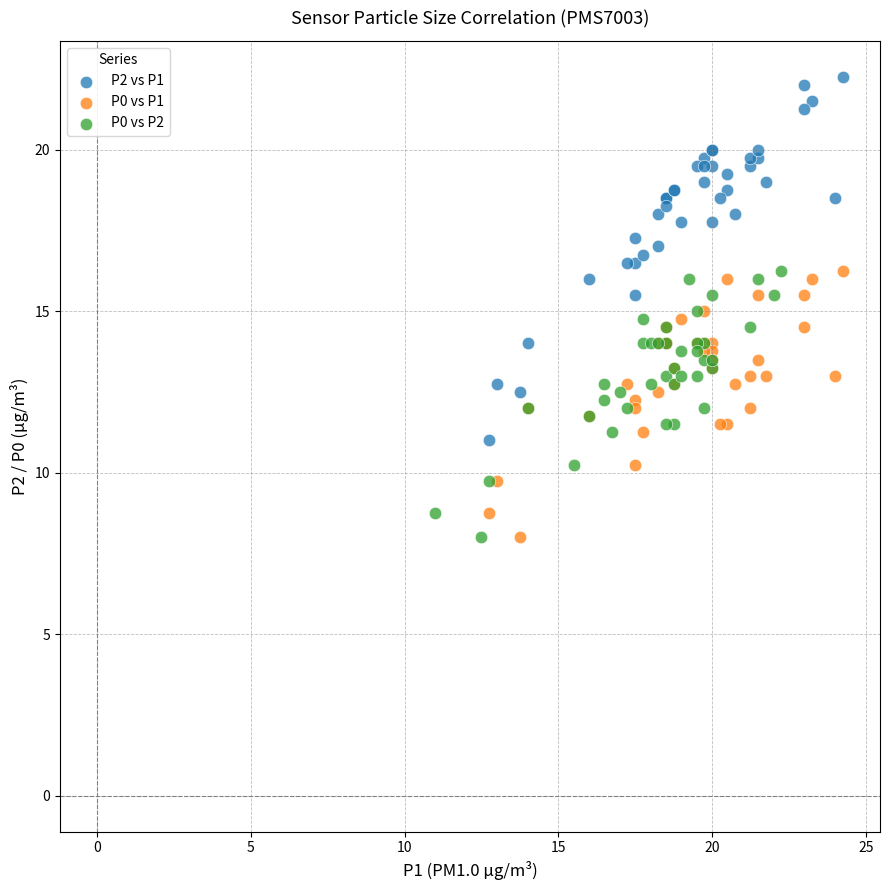

Which series has the widest spread of Y values?

P2 vs P1